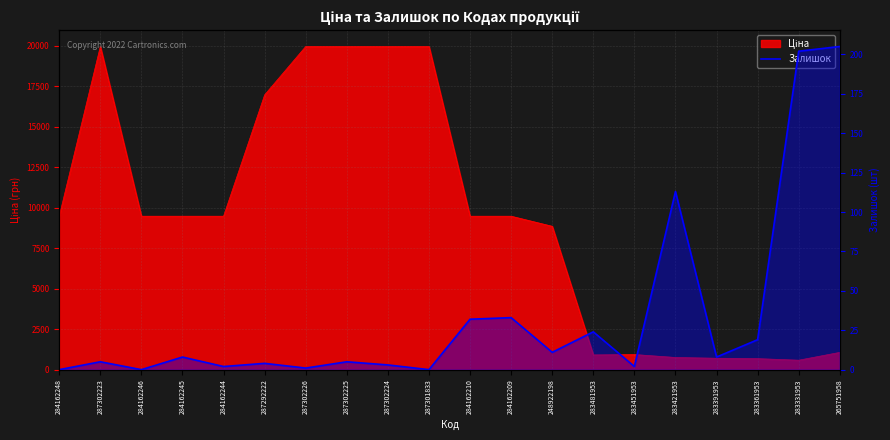

Reading left to right, list all the values displayed in this chart.

0	5	0	8	2	4	1	5	3	0	32	33	11	24	2	113	8	19	202	205